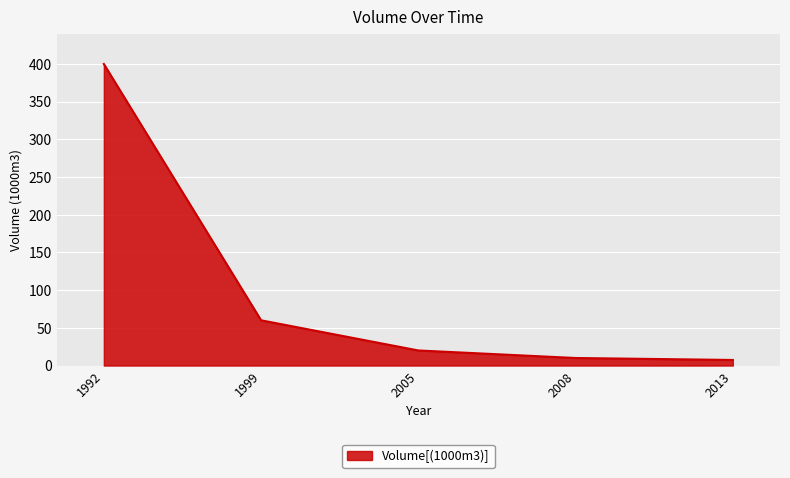

Reading left to right, list all the values displayed in this chart.

1992=400.0	1999=60.0	2005=20.0	2008=10.0	2013=7.4